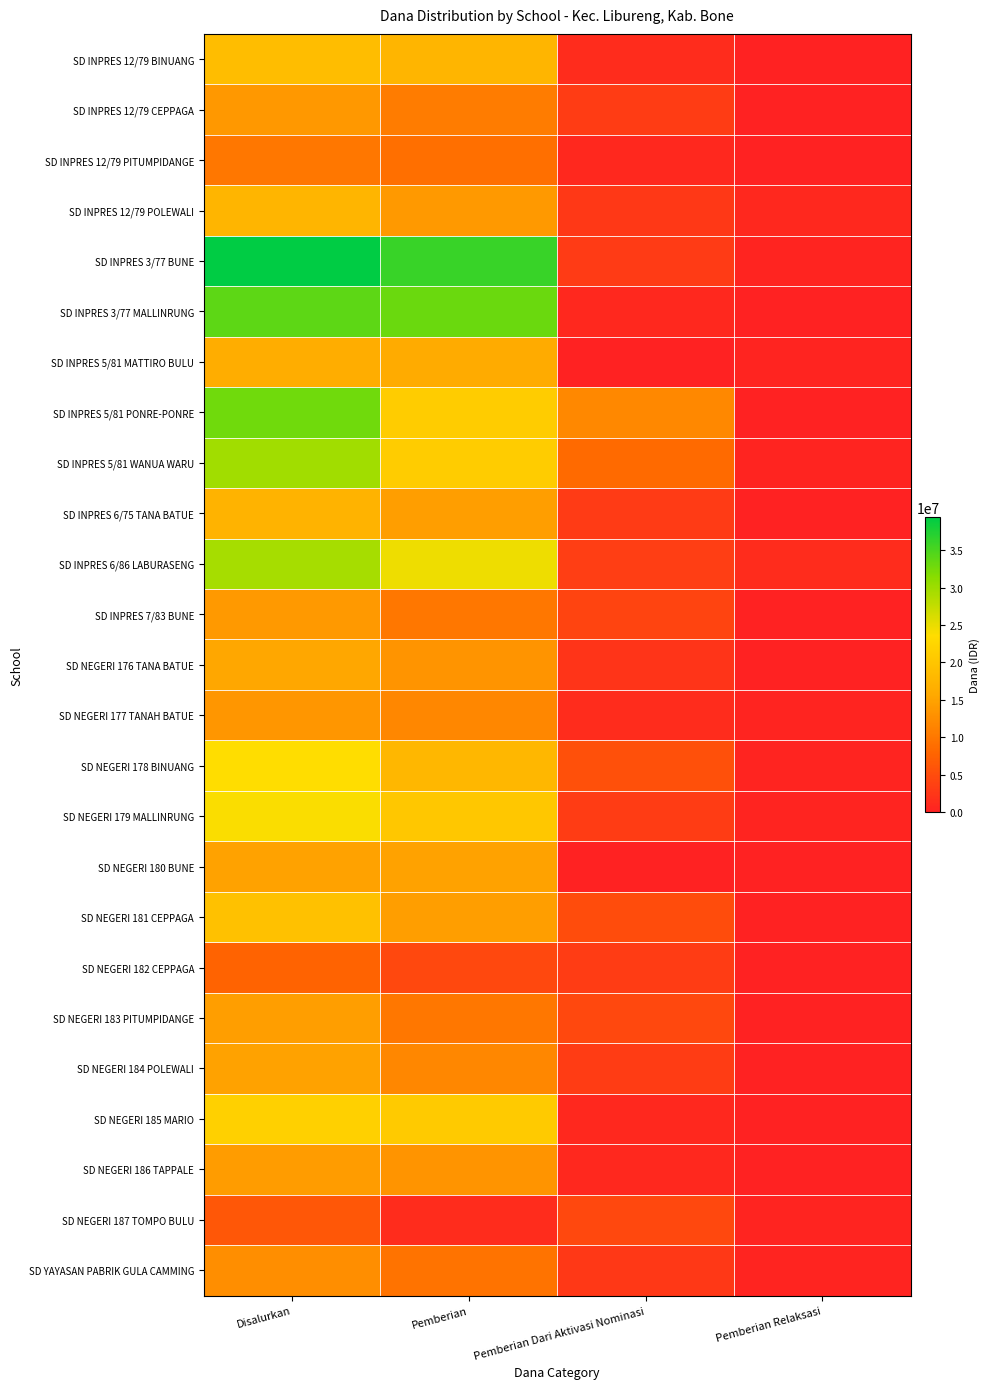

Reading left to right, transcribe all the data shown in this chart.

SD INPRES 12/79 BINUANG: Disalurkan=18900000	Pemberian=17550000	Pemberian Dari Aktivasi Nominasi=1350000	Pemberian Relaksasi=0
SD INPRES 12/79 CEPPAGA: Disalurkan=13725000	Pemberian=10575000	Pemberian Dari Aktivasi Nominasi=3150000	Pemberian Relaksasi=0
SD INPRES 12/79 PITUMPIDANGE: Disalurkan=9900000	Pemberian=9000000	Pemberian Dari Aktivasi Nominasi=900000	Pemberian Relaksasi=0
SD INPRES 12/79 POLEWALI: Disalurkan=17550000	Pemberian=13950000	Pemberian Dari Aktivasi Nominasi=2700000	Pemberian Relaksasi=900000
SD INPRES 3/77 BUNE: Disalurkan=39375000	Pemberian=36000000	Pemberian Dari Aktivasi Nominasi=2925000	Pemberian Relaksasi=450000
SD INPRES 3/77 MALLINRUNG: Disalurkan=33975000	Pemberian=33075000	Pemberian Dari Aktivasi Nominasi=900000	Pemberian Relaksasi=0
SD INPRES 5/81 MATTIRO BULU: Disalurkan=16425000	Pemberian=15975000	Pemberian Dari Aktivasi Nominasi=0	Pemberian Relaksasi=450000
SD INPRES 5/81 PONRE-PONRE: Disalurkan=32850000	Pemberian=20925000	Pemberian Dari Aktivasi Nominasi=11925000	Pemberian Relaksasi=0
SD INPRES 5/81 WANUA WARU: Disalurkan=29700000	Pemberian=20925000	Pemberian Dari Aktivasi Nominasi=8325000	Pemberian Relaksasi=450000
SD INPRES 6/75 TANA BATUE: Disalurkan=17325000	Pemberian=14400000	Pemberian Dari Aktivasi Nominasi=2925000	Pemberian Relaksasi=0
SD INPRES 6/86 LABURASENG: Disalurkan=29475000	Pemberian=24750000	Pemberian Dari Aktivasi Nominasi=3375000	Pemberian Relaksasi=1350000
SD INPRES 7/83 BUNE: Disalurkan=13950000	Pemberian=9900000	Pemberian Dari Aktivasi Nominasi=4050000	Pemberian Relaksasi=0
SD NEGERI 176 TANA BATUE: Disalurkan=15525000	Pemberian=13275000	Pemberian Dari Aktivasi Nominasi=2250000	Pemberian Relaksasi=0
SD NEGERI 177 TANAH BATUE: Disalurkan=13500000	Pemberian=11700000	Pemberian Dari Aktivasi Nominasi=1350000	Pemberian Relaksasi=450000
SD NEGERI 178 BINUANG: Disalurkan=23625000	Pemberian=17775000	Pemberian Dari Aktivasi Nominasi=5400000	Pemberian Relaksasi=450000
SD NEGERI 179 MALLINRUNG: Disalurkan=23850000	Pemberian=20250000	Pemberian Dari Aktivasi Nominasi=3150000	Pemberian Relaksasi=450000
SD NEGERI 180 BUNE: Disalurkan=14850000	Pemberian=14850000	Pemberian Dari Aktivasi Nominasi=0	Pemberian Relaksasi=0
SD NEGERI 181 CEPPAGA: Disalurkan=19350000	Pemberian=14400000	Pemberian Dari Aktivasi Nominasi=4950000	Pemberian Relaksasi=0
SD NEGERI 182 CEPPAGA: Disalurkan=7650000	Pemberian=4500000	Pemberian Dari Aktivasi Nominasi=3150000	Pemberian Relaksasi=0
SD NEGERI 183 PITUMPIDANGE: Disalurkan=14400000	Pemberian=9900000	Pemberian Dari Aktivasi Nominasi=4500000	Pemberian Relaksasi=0
SD NEGERI 184 POLEWALI: Disalurkan=14850000	Pemberian=11700000	Pemberian Dari Aktivasi Nominasi=3150000	Pemberian Relaksasi=0
SD NEGERI 185 MARIO: Disalurkan=21600000	Pemberian=20700000	Pemberian Dari Aktivasi Nominasi=900000	Pemberian Relaksasi=0
SD NEGERI 186 TAPPALE: Disalurkan=14175000	Pemberian=13275000	Pemberian Dari Aktivasi Nominasi=900000	Pemberian Relaksasi=0
SD NEGERI 187 TOMPO BULU: Disalurkan=6300000	Pemberian=1350000	Pemberian Dari Aktivasi Nominasi=4500000	Pemberian Relaksasi=450000
SD YAYASAN PABRIK GULA CAMMING: Disalurkan=12600000	Pemberian=9450000	Pemberian Dari Aktivasi Nominasi=2700000	Pemberian Relaksasi=450000